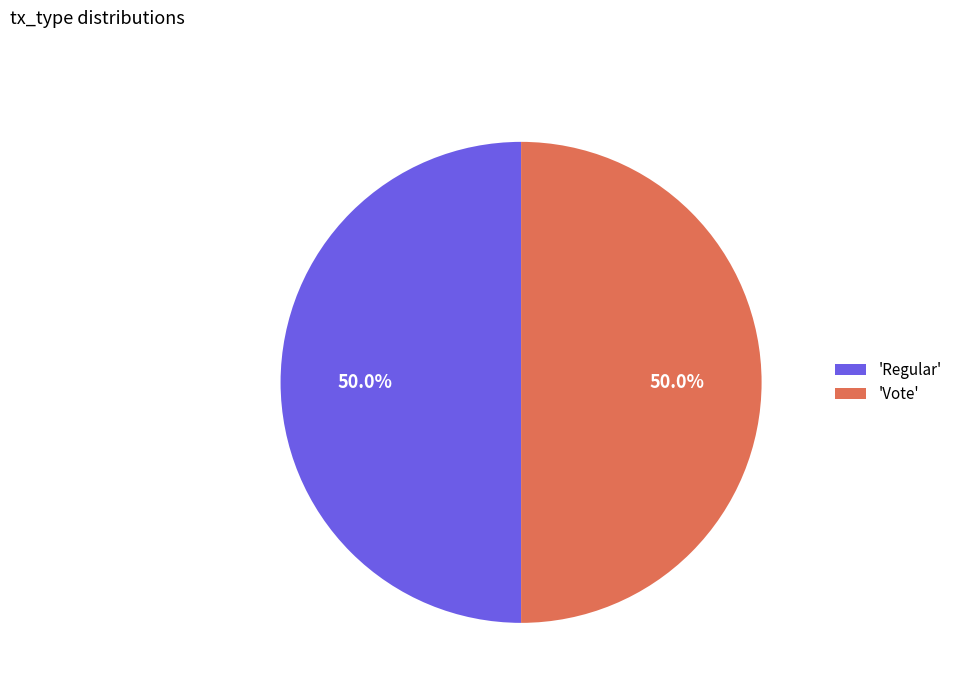

To the nearest percent, what is the difference between the largest and smallest slice percentages?

0%